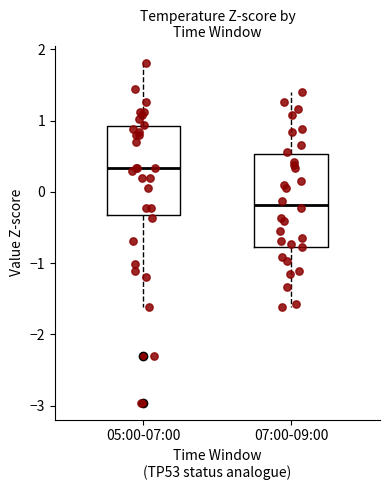

Where does the upper whisker of the box for 07:00-09:00 end on the y-axis? The values are not printed on the chart, so give them approximately, as read against the axis.

1.4